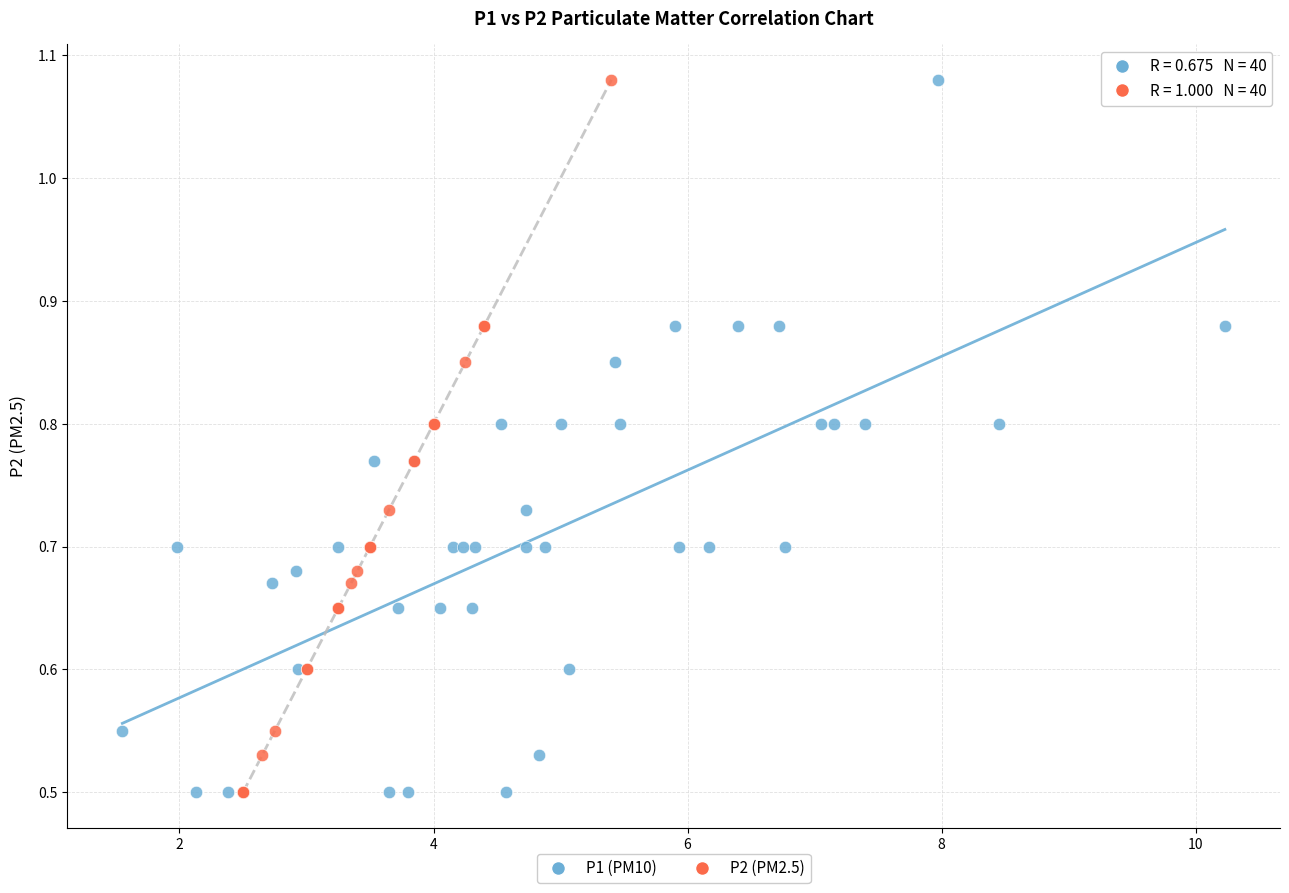

What are all the series names shown in the legend?

P1 (PM10), P2 (PM2.5)